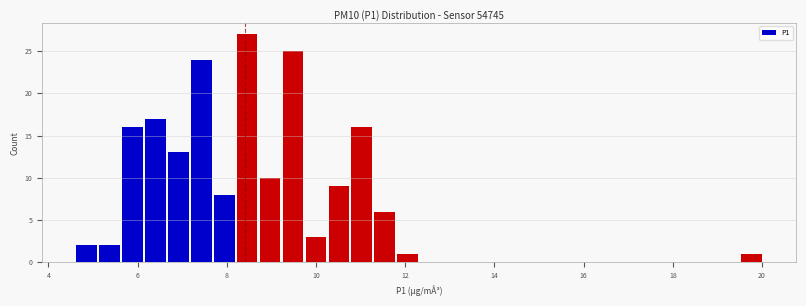

Around what value on the x-axis is the tallest bar? Give the approximate position of its centre, as read against the axis.

8.4